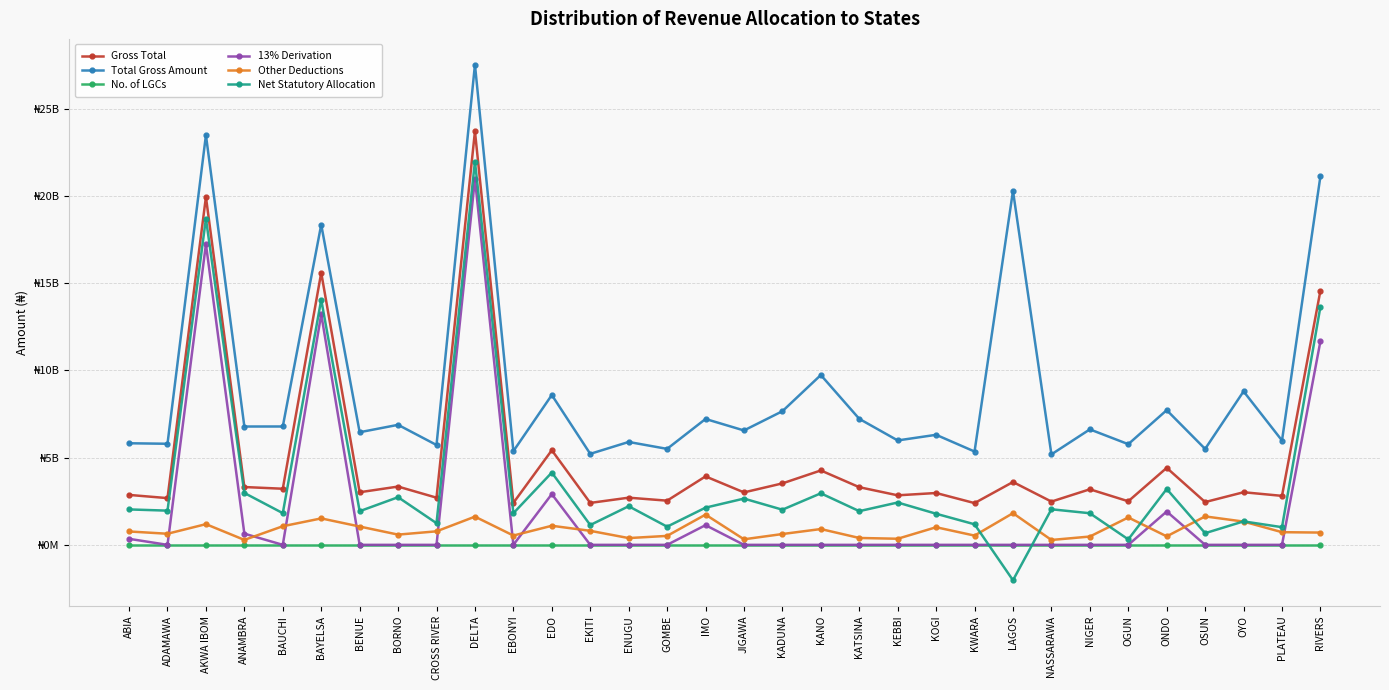

Reading right to left, extract all data points from this chart.

Gross Total: RIVERS=14575983674.0	PLATEAU=2807604221.8	OYO=3015579856.8	OSUN=2452082635.9	ONDO=4413735394.3	OGUN=2497873624.4	NIGER=3184754279.6	NASSARAWA=2479458680.4	LAGOS=3601776525.6	KWARA=2393294920.7	KOGI=2971574540.2	KEBBI=2838998669.2	KATSINA=3304985076.3	KANO=4264653481.4	KADUNA=3522727217.4	JIGAWA=3006724288.5	IMO=3923827070.3	GOMBE=2532478385.7	ENUGU=2703877661.4	EKITI=2404012939.5	EDO=5422846700.4	EBONYI=2405370275.9	DELTA=23703674219.4	CROSS RIVER=2703644318.7	BORNO=3340461225.3	BENUE=3015246707.9	BAYELSA=15598909999.3	BAUCHI=3216041397.4	ANAMBRA=3314093289.4	AKWA IBOM=19942115166.4	ADAMAWA=2678294137.2	ABIA=2862537762.7
Total Gross Amount: RIVERS=21132860447.1	PLATEAU=5979826170.4	OYO=8797279339.0	OSUN=5499026138.5	ONDO=7721020030.5	OGUN=5770525933.6	NIGER=6619065694.8	NASSARAWA=5186197512.9	LAGOS=20288361130.9	KWARA=5349527454.3	KOGI=6307646700.6	KEBBI=5984849256.6	KATSINA=7222898760.8	KANO=9734548930.5	KADUNA=7660104000.4	JIGAWA=6556950391.9	IMO=7215423898.0	GOMBE=5501072490.2	ENUGU=5897755285.1	EKITI=5215865924.7	EDO=8589082419.4	EBONYI=5371053602.9	DELTA=27524702252.5	CROSS RIVER=5723350568.6	BORNO=6879679618.4	BENUE=6455091818.3	BAYELSA=18354710400.4	BAUCHI=6784199015.1	ANAMBRA=6782819965.4	AKWA IBOM=23484365890.9	ADAMAWA=5794066684.7	ABIA=5822899693.5
No. of LGCs: RIVERS=23.0	PLATEAU=17.0	OYO=33.0	OSUN=30.0	ONDO=18.0	OGUN=20.0	NIGER=25.0	NASSARAWA=13.0	LAGOS=20.0	KWARA=16.0	KOGI=21.0	KEBBI=21.0	KATSINA=34.0	KANO=44.0	KADUNA=23.0	JIGAWA=27.0	IMO=27.0	GOMBE=11.0	ENUGU=17.0	EKITI=16.0	EDO=18.0	EBONYI=13.0	DELTA=25.0	CROSS RIVER=18.0	BORNO=27.0	BENUE=23.0	BAYELSA=8.0	BAUCHI=20.0	ANAMBRA=21.0	AKWA IBOM=31.0	ADAMAWA=21.0	ABIA=17.0
13% Derivation: RIVERS=11676392857.7	PLATEAU=0.0	OYO=0.0	OSUN=0.0	ONDO=1910913202.5	OGUN=0.0	NIGER=0.0	NASSARAWA=0.0	LAGOS=0.0	KWARA=0.0	KOGI=0.0	KEBBI=0.0	KATSINA=0.0	KANO=0.0	KADUNA=0.0	JIGAWA=0.0	IMO=1128415657.6	GOMBE=0.0	ENUGU=0.0	EKITI=0.0	EDO=2908849254.8	EBONYI=0.0	DELTA=20973747857.0	CROSS RIVER=0.0	BORNO=0.0	BENUE=0.0	BAYELSA=13219953467.9	BAUCHI=0.0	ANAMBRA=640816621.0	AKWA IBOM=17238931852.3	ADAMAWA=0.0	ABIA=344937123.7
Other Deductions: RIVERS=703539020.7	PLATEAU=725888171.8	OYO=1333255018.7	OSUN=1629955441.3	ONDO=487172416.3	OGUN=1569489237.7	NIGER=475901392.1	NASSARAWA=279212234.4	LAGOS=1816037188.0	KWARA=530278032.2	KOGI=1009770268.5	KEBBI=349238368.9	KATSINA=394262269.0	KANO=905950343.5	KADUNA=619930036.5	JIGAWA=318131729.7	IMO=1732597984.0	GOMBE=513146987.4	ENUGU=388126805.9	EKITI=803729283.0	EDO=1093744309.0	EBONYI=533256926.2	DELTA=1617107324.9	CROSS RIVER=774604282.4	BORNO=586259531.5	BENUE=1050065952.2	BAYELSA=1515864524.6	BAUCHI=1066360954.3	ANAMBRA=283421695.5	AKWA IBOM=1186397438.8	ADAMAWA=636157926.8	ABIA=766879082.4
Net Statutory Allocation: RIVERS=13656907523.0	PLATEAU=1011995504.6	OYO=1345170880.2	OSUN=668384540.2	ONDO=3201524669.1	OGUN=312697041.9	NIGER=1811529171.5	NASSARAWA=2038892024.5	LAGOS=-2029443395.0	KWARA=1178268718.4	KOGI=1782684546.5	KEBBI=2426941655.7	KATSINA=1931295852.7	KANO=2953895083.8	KADUNA=2015248067.4	JIGAWA=2651281559.8	IMO=2131953760.3	GOMBE=1041615350.9	ENUGU=2213580168.7	EKITI=1135907473.1	EDO=4142989456.0	EBONYI=1812549914.1	DELTA=21973045497.1	CROSS RIVER=1240982768.4	BORNO=2730959050.8	BENUE=1928042317.7	BAYELSA=14055735551.5	BAUCHI=1816315475.8	ANAMBRA=2974390616.1	AKWA IBOM=18703644745.1	ADAMAWA=1960391234.9	ABIA=2030540464.4